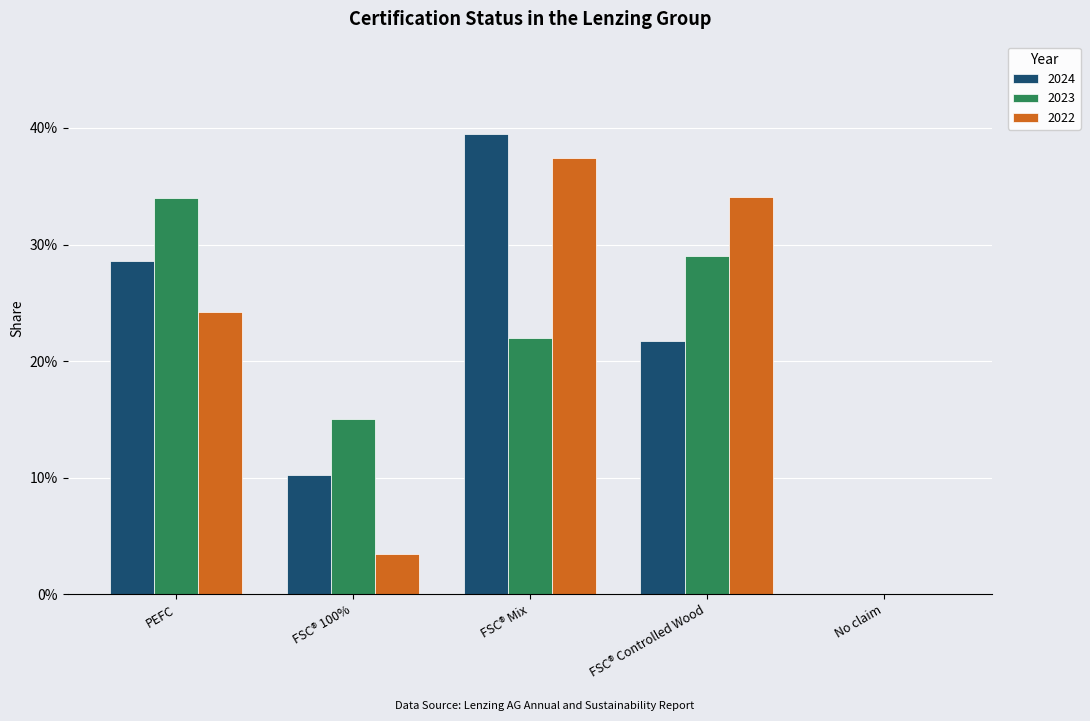

Which category has the lowest value in the 2024 series?

No claim